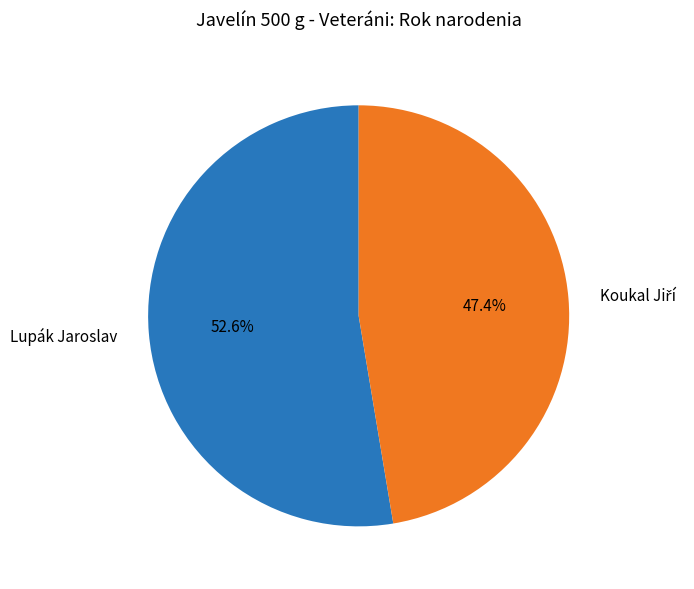

Which slice is the largest?

Lupák Jaroslav